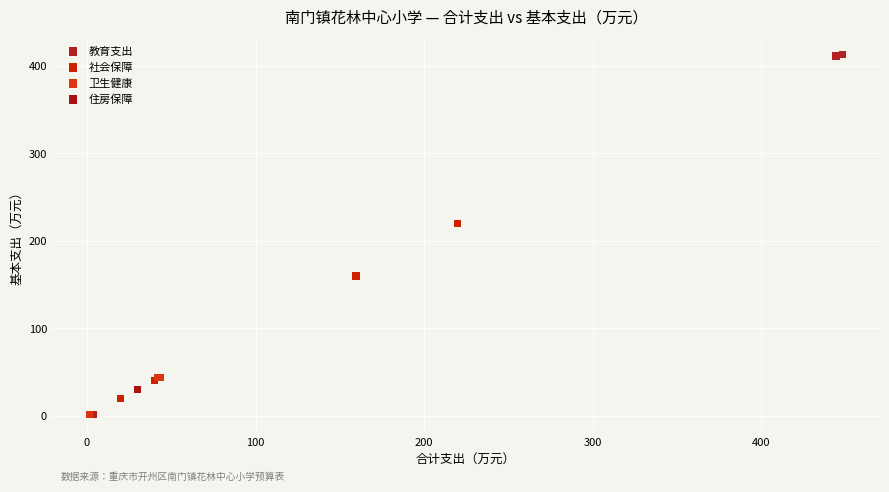

Which series reaches the maximum Y coordinate?

教育支出